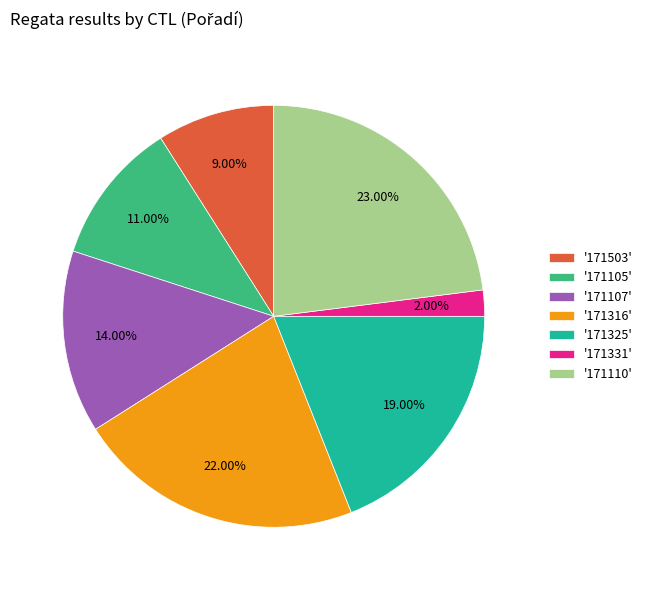

Which slice is the largest?

'171110'